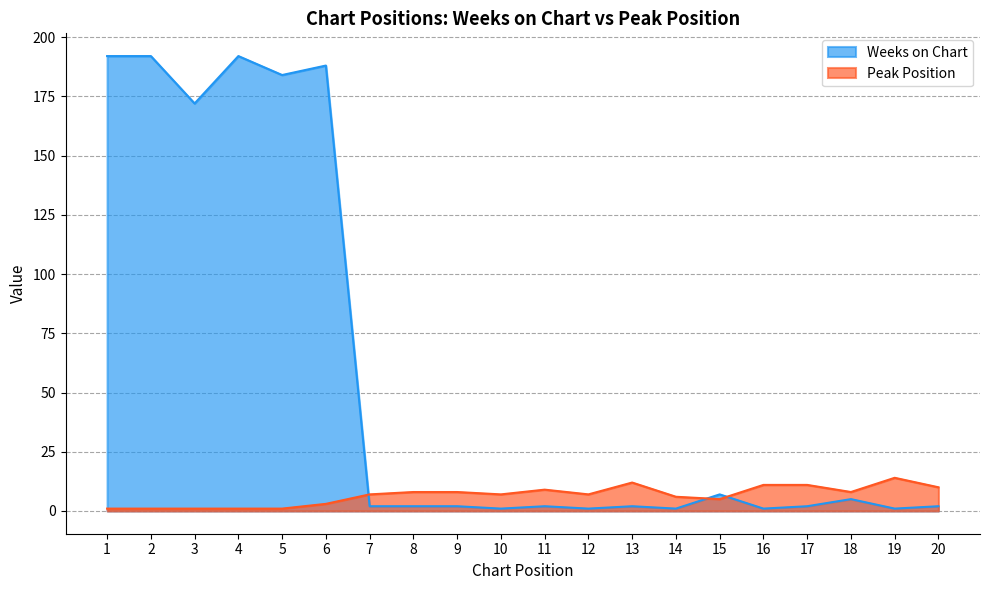

Is the value of Weeks on Chart at 16 greater than the value of Peak Position at 1?

No